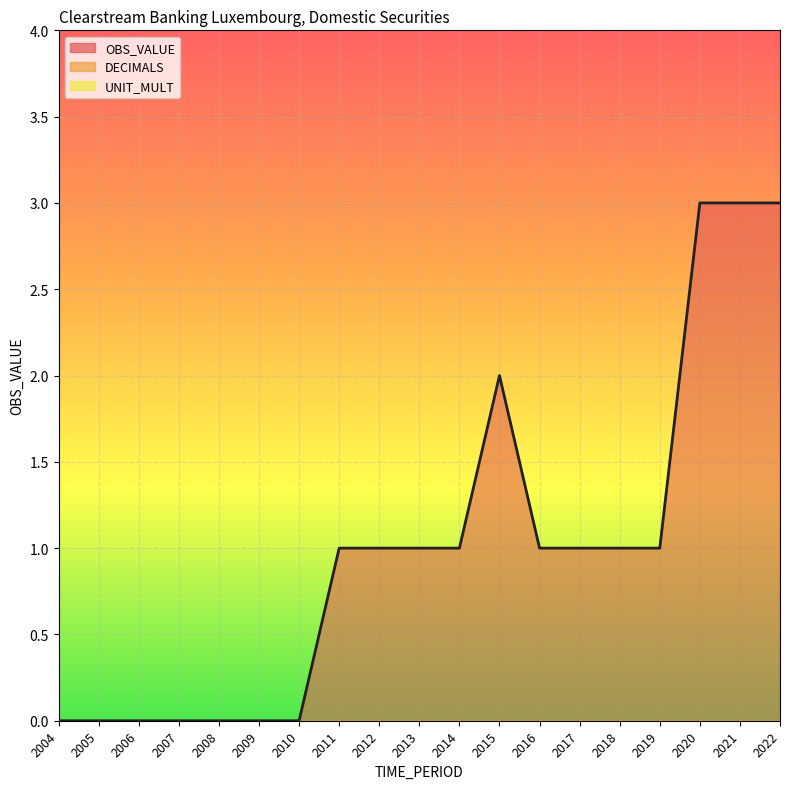

What is the difference between the values at 2005 and 2013?

1